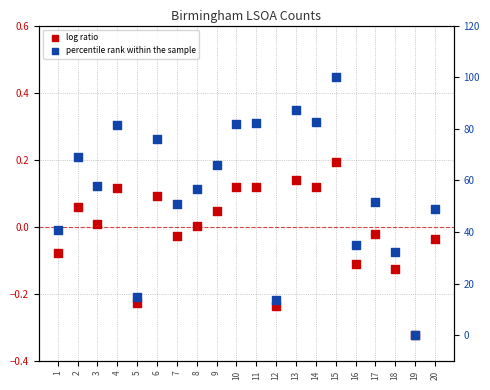

Which series reaches the minimum Y coordinate?

log ratio